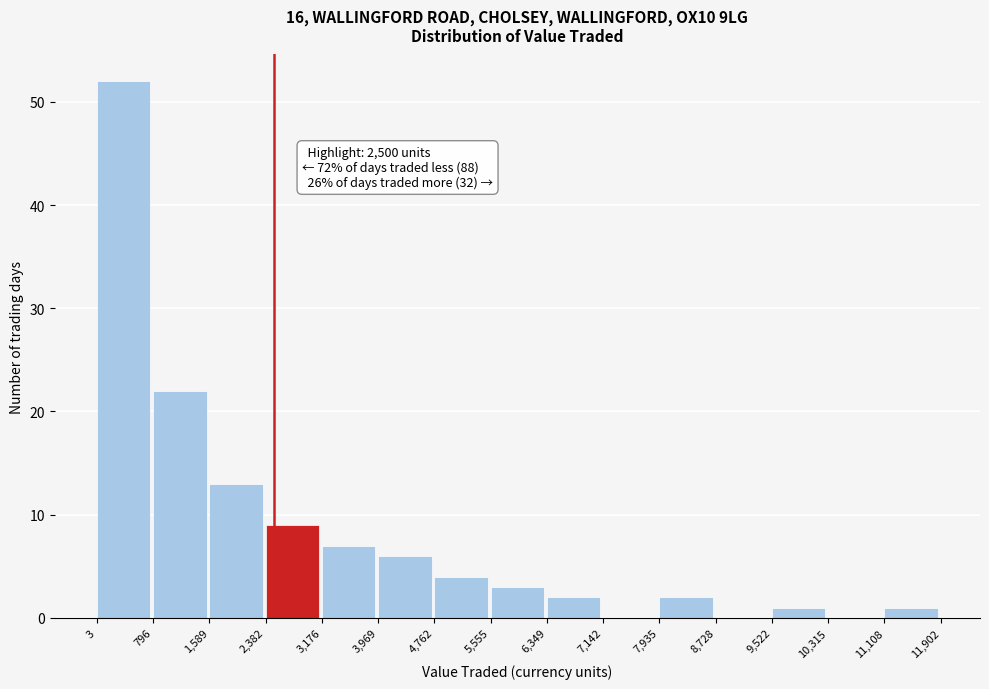

Which range on the x-axis has the tallest bar?

3 to 796